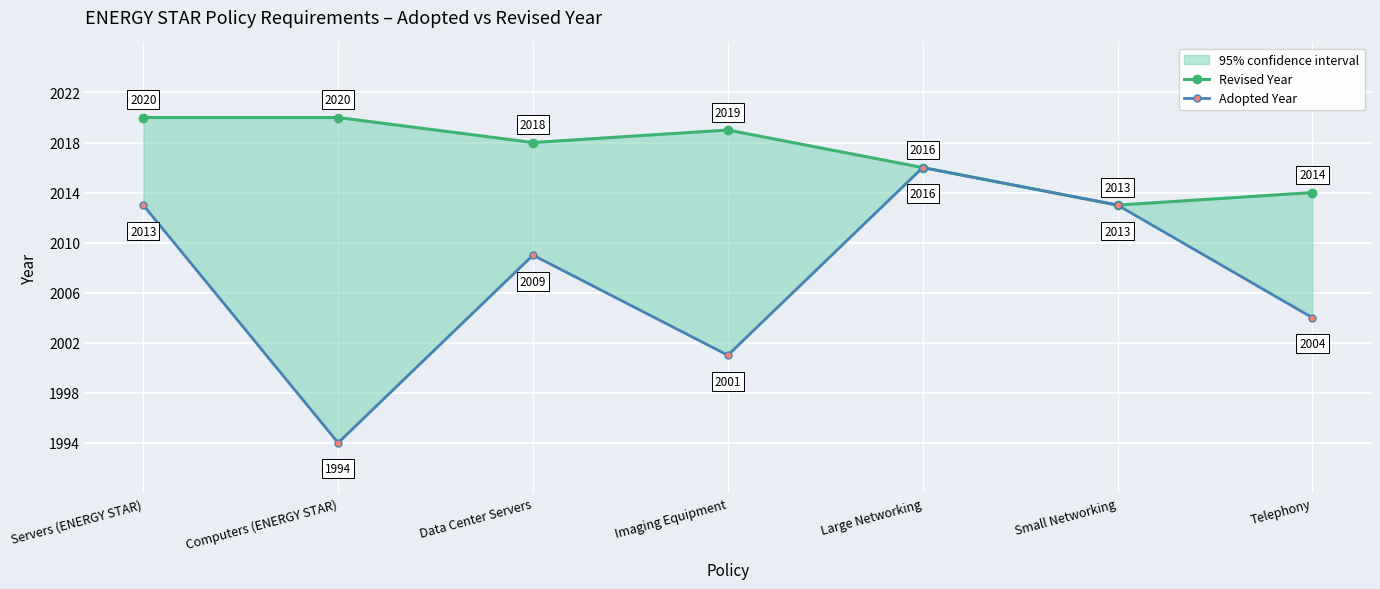

Where is the first local maximum for Revised Year?

Imaging Equipment